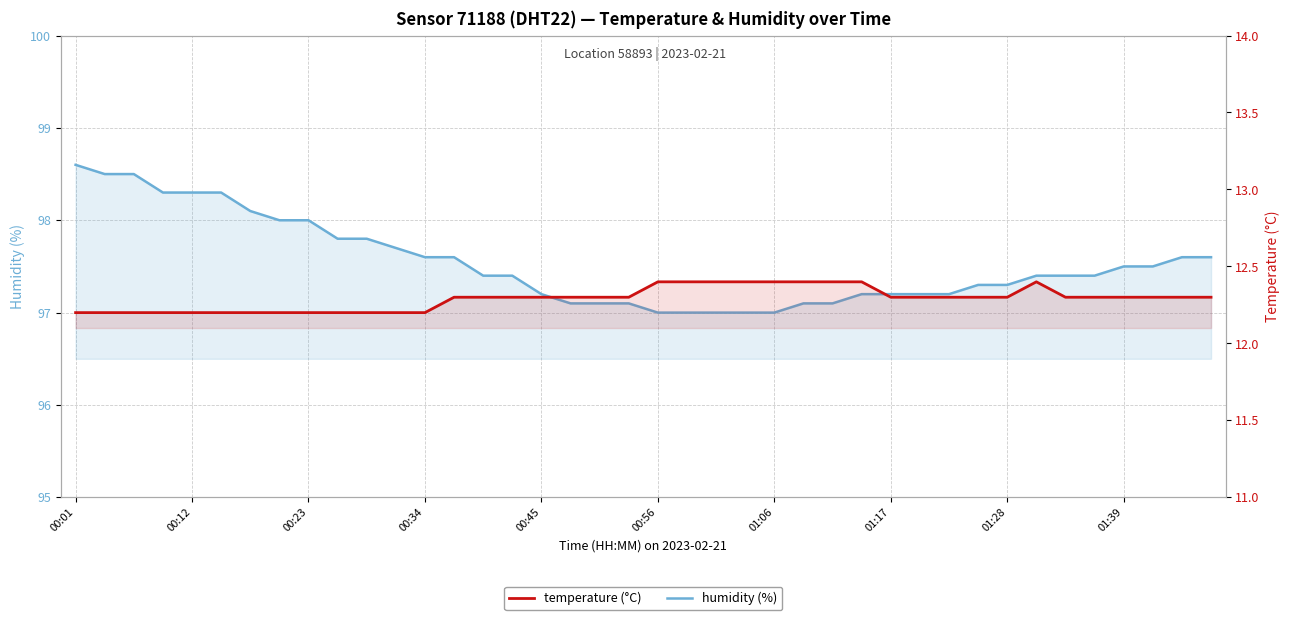

What are all the series names shown in the legend?

humidity (%), temperature (°C)